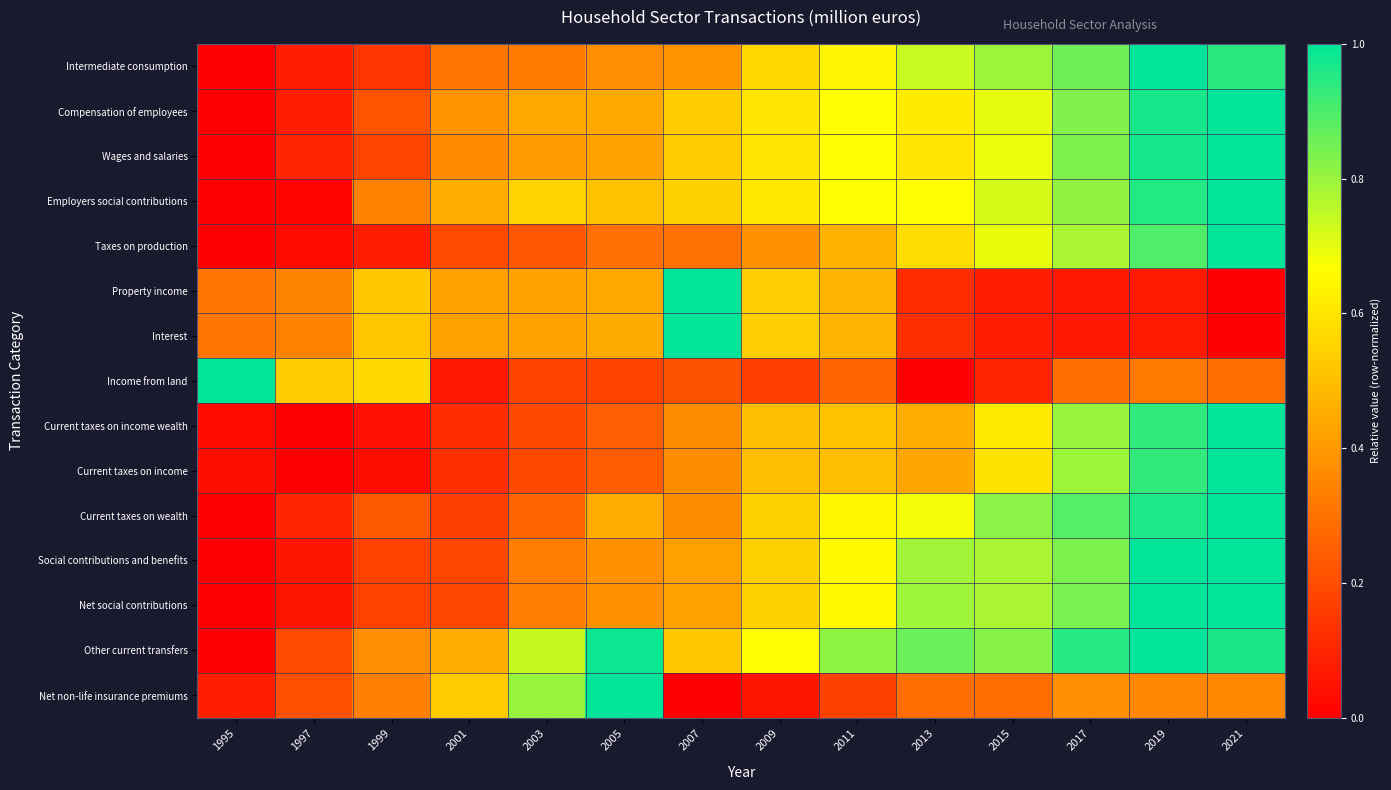

Reading right to left, extract all data points from this chart.

Intermediate consumption: 2021=0.9	2019=1.0	2017=0.9	2015=0.8	2013=0.7	2011=0.6	2009=0.6	2007=0.4	2005=0.4	2003=0.3	2001=0.3	1999=0.1	1997=0.1	1995=0.0
Compensation of employees: 2021=1.0	2019=1.0	2017=0.8	2015=0.7	2013=0.6	2011=0.7	2009=0.6	2007=0.5	2005=0.4	2003=0.4	2001=0.4	1999=0.2	1997=0.1	1995=0.0
Wages and salaries: 2021=1.0	2019=1.0	2017=0.8	2015=0.7	2013=0.6	2011=0.7	2009=0.6	2007=0.5	2005=0.4	2003=0.4	2001=0.4	1999=0.2	1997=0.1	1995=0.0
Employers social contributions: 2021=1.0	2019=1.0	2017=0.8	2015=0.7	2013=0.7	2011=0.7	2009=0.6	2007=0.5	2005=0.5	2003=0.5	2001=0.5	1999=0.3	1997=0.0	1995=0.0
Taxes on production: 2021=1.0	2019=0.9	2017=0.8	2015=0.7	2013=0.6	2011=0.5	2009=0.4	2007=0.3	2005=0.3	2003=0.2	2001=0.2	1999=0.1	1997=0.0	1995=0.0
Property income: 2021=0.0	2019=0.1	2017=0.1	2015=0.1	2013=0.1	2011=0.5	2009=0.5	2007=1.0	2005=0.4	2003=0.4	2001=0.4	1999=0.5	1997=0.3	1995=0.3
Interest: 2021=0.0	2019=0.1	2017=0.1	2015=0.1	2013=0.1	2011=0.5	2009=0.5	2007=1.0	2005=0.4	2003=0.4	2001=0.4	1999=0.5	1997=0.3	1995=0.3
Income from land: 2021=0.3	2019=0.3	2017=0.3	2015=0.1	2013=0.0	2011=0.3	2009=0.2	2007=0.2	2005=0.2	2003=0.2	2001=0.1	1999=0.6	1997=0.5	1995=1.0
Current taxes on income wealth: 2021=1.0	2019=0.9	2017=0.8	2015=0.6	2013=0.5	2011=0.5	2009=0.5	2007=0.4	2005=0.3	2003=0.2	2001=0.1	1999=0.0	1997=0.0	1995=0.0
Current taxes on income: 2021=1.0	2019=0.9	2017=0.8	2015=0.6	2013=0.4	2011=0.5	2009=0.5	2007=0.4	2005=0.2	2003=0.2	2001=0.1	1999=0.0	1997=0.0	1995=0.0
Current taxes on wealth: 2021=1.0	2019=1.0	2017=0.9	2015=0.8	2013=0.7	2011=0.6	2009=0.5	2007=0.4	2005=0.4	2003=0.3	2001=0.2	1999=0.2	1997=0.1	1995=0.0
Social contributions and benefits: 2021=1.0	2019=1.0	2017=0.8	2015=0.8	2013=0.8	2011=0.7	2009=0.5	2007=0.4	2005=0.4	2003=0.3	2001=0.2	1999=0.2	1997=0.1	1995=0.0
Net social contributions: 2021=1.0	2019=1.0	2017=0.8	2015=0.8	2013=0.8	2011=0.7	2009=0.5	2007=0.4	2005=0.4	2003=0.3	2001=0.2	1999=0.2	1997=0.1	1995=0.0
Other current transfers: 2021=1.0	2019=1.0	2017=0.9	2015=0.8	2013=0.9	2011=0.8	2009=0.7	2007=0.5	2005=1.0	2003=0.7	2001=0.4	1999=0.4	1997=0.2	1995=0.0
Net non-life insurance premiums: 2021=0.4	2019=0.4	2017=0.4	2015=0.3	2013=0.3	2011=0.2	2009=0.1	2007=0.0	2005=1.0	2003=0.8	2001=0.5	1999=0.3	1997=0.2	1995=0.1